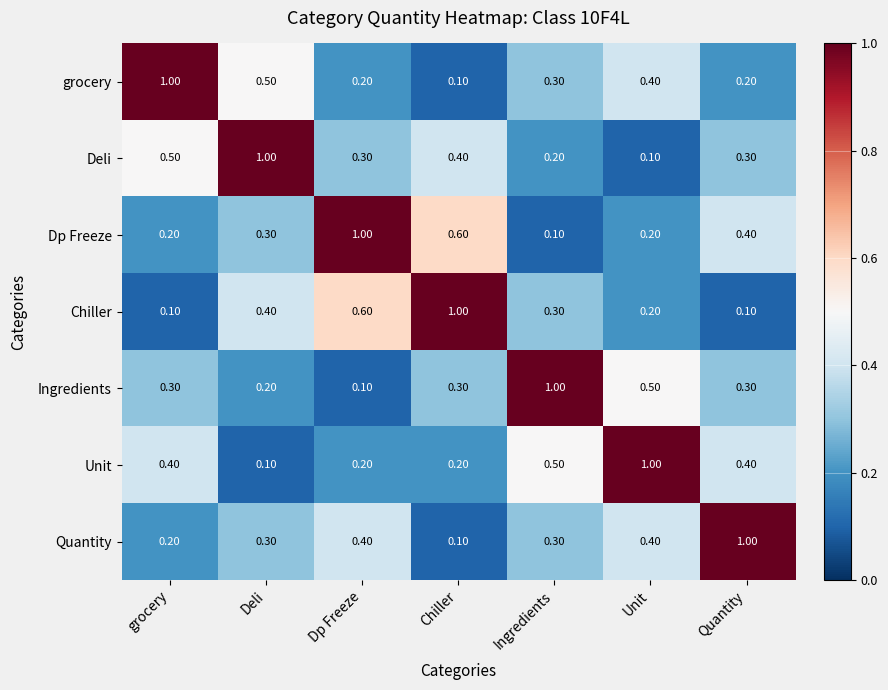

Which category has the lowest value in the Ingredients series?

Dp Freeze